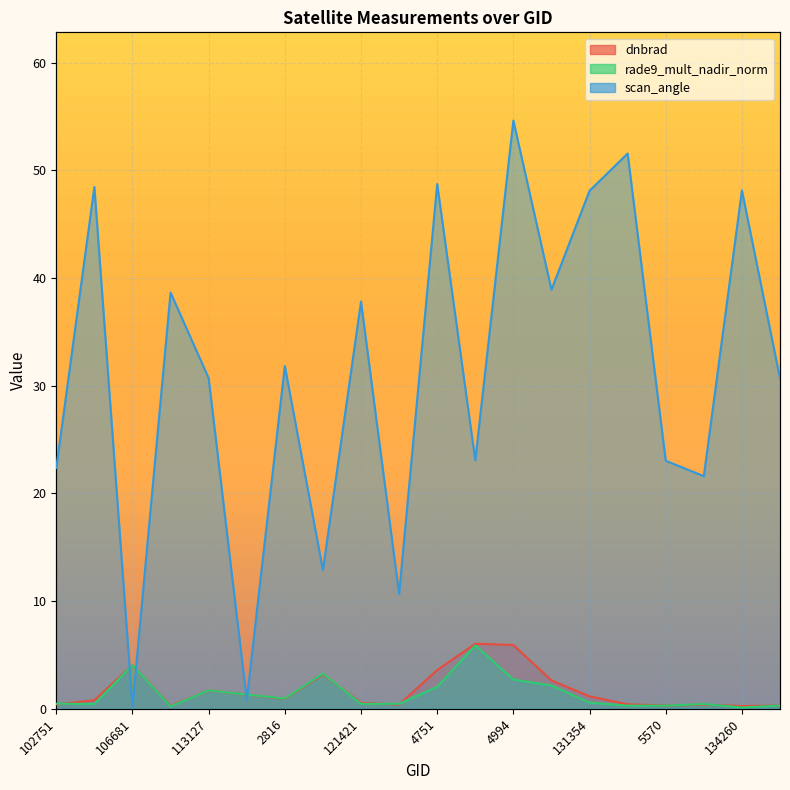

What is the smallest value displayed?

0.1